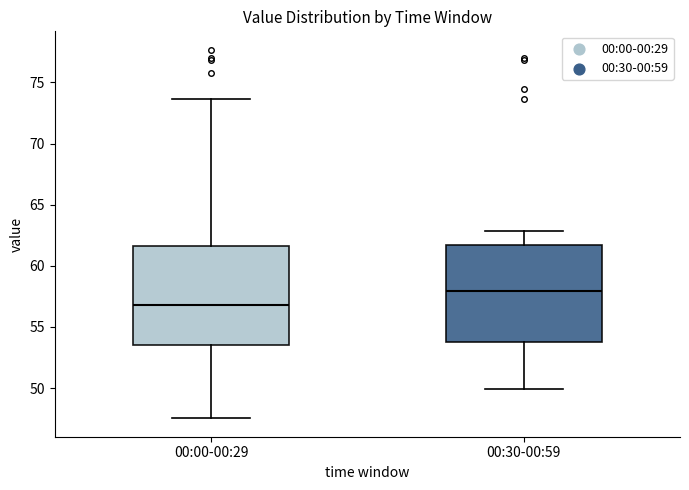

Reading left to right, read every box against the y-axis: the position of its median line, the range the box covers, and the ends of its whiskers. The values are not printed on the chart, so give them approximately, as read against the axis.

00:00-00:29: median 57.0, box 53.5 to 61.5, whiskers 47.5 to 73.5
00:30-00:59: median 58.0, box 54.0 to 61.5, whiskers 50.0 to 63.0